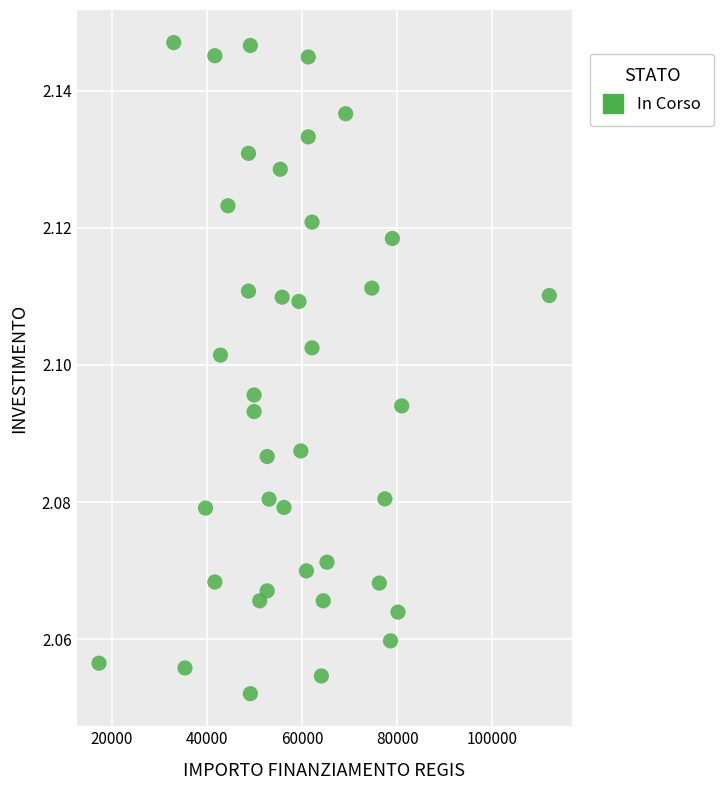

What is the range of X values (max minus min)?

94665.7